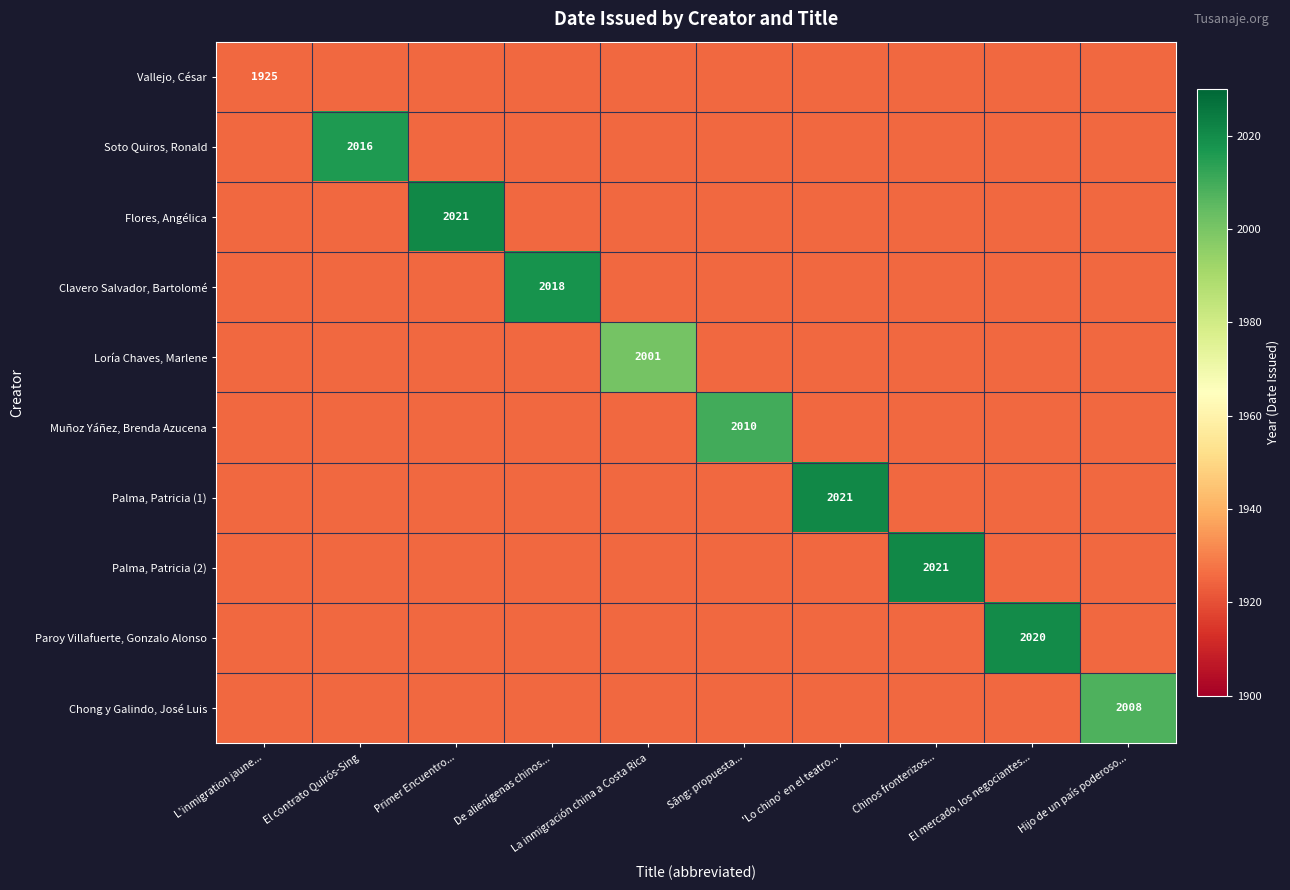

Count the number of categories in the chart.

10